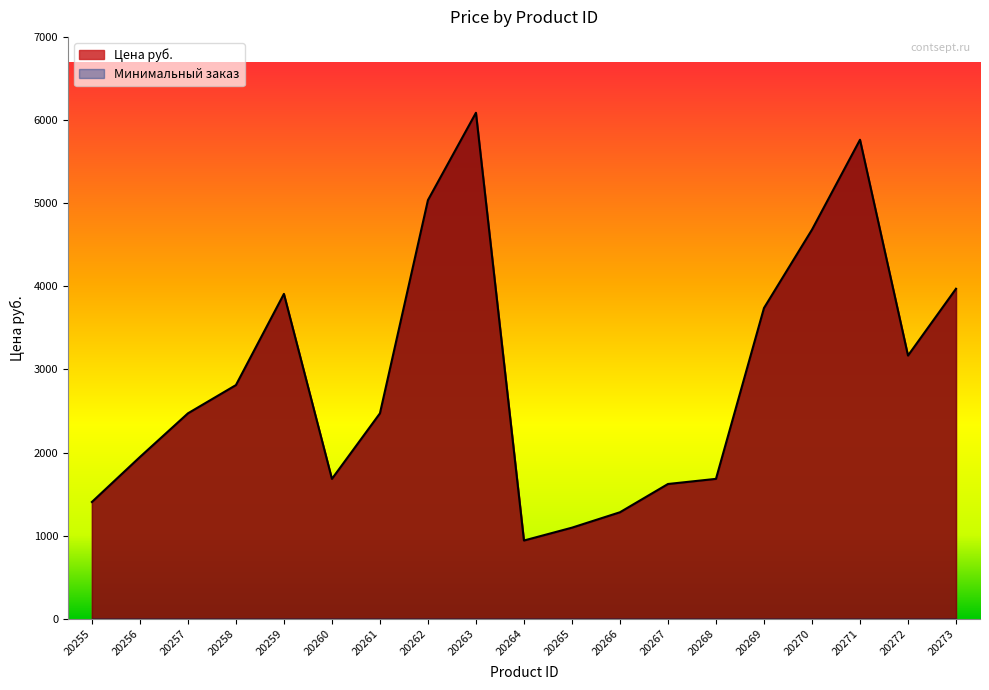

What is the value of the 18th point from the left?

3167.2